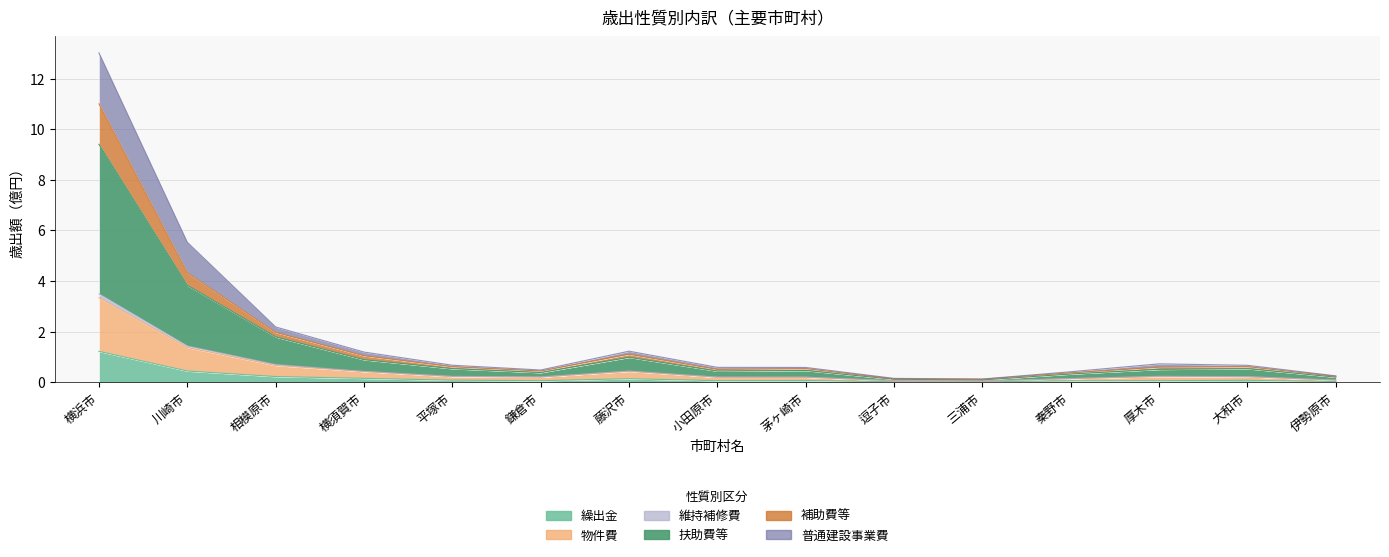

What is the difference between the highest and lowest values at 横須賀市?

1.0